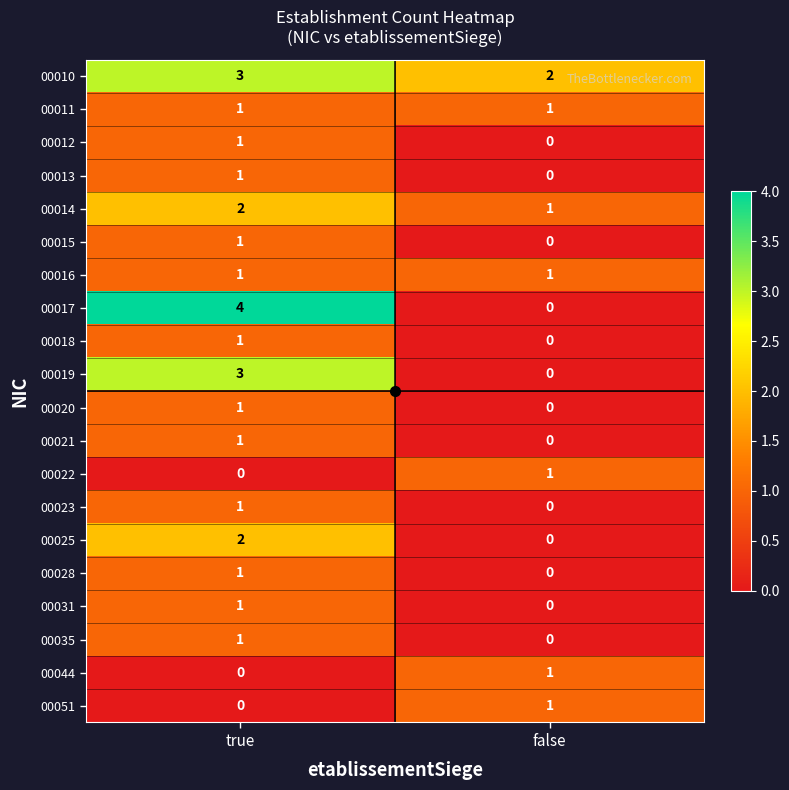

List the labels in order of 00012 value, largest first.

true, false